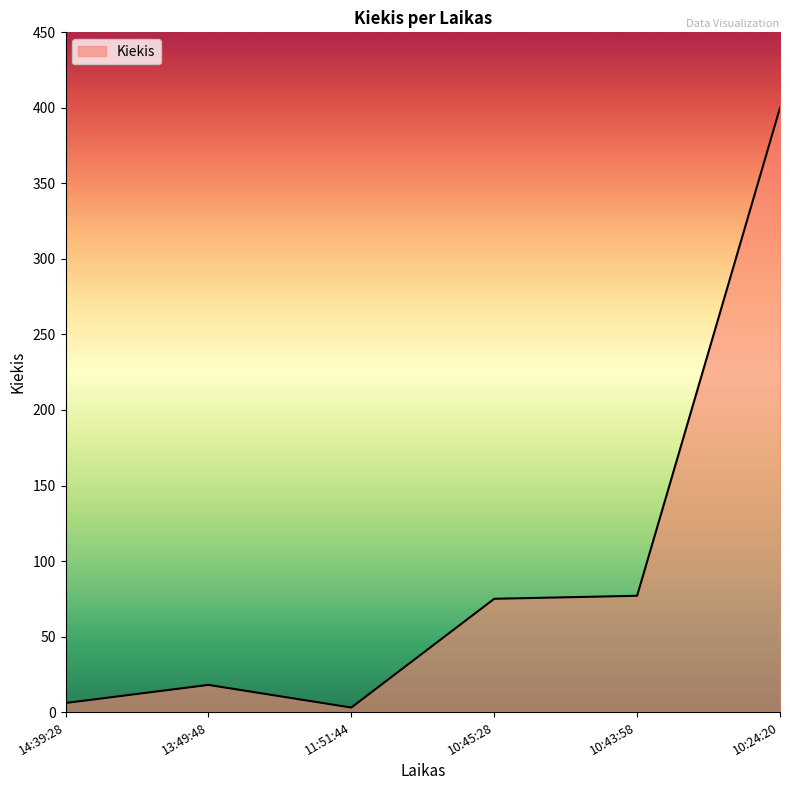

What is the sum of all values?

579